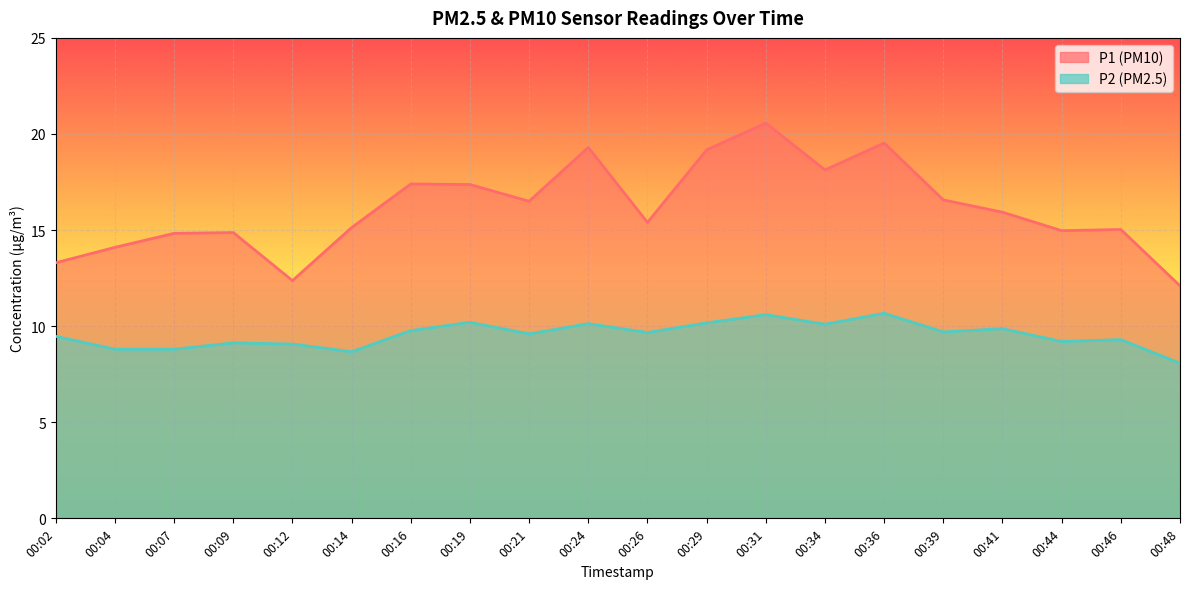

Between 00:21 and 00:41, which series saw the biggest shift?

P1